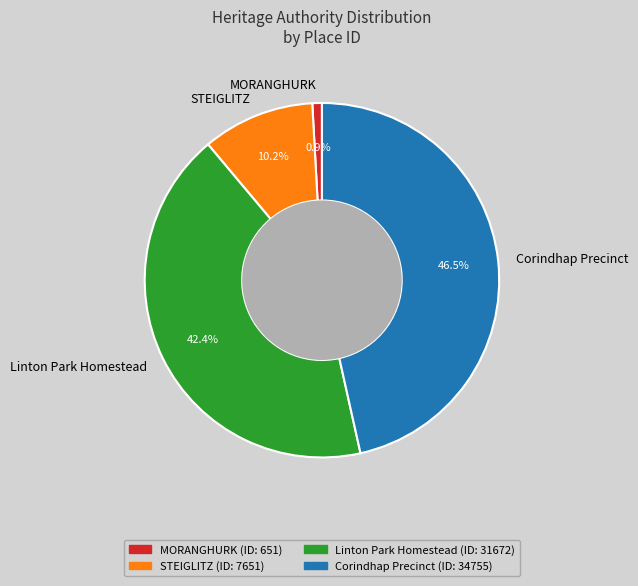

Approximately how many times larger is the value at Corindhap Precinct compared to MORANGHURK?

53.4